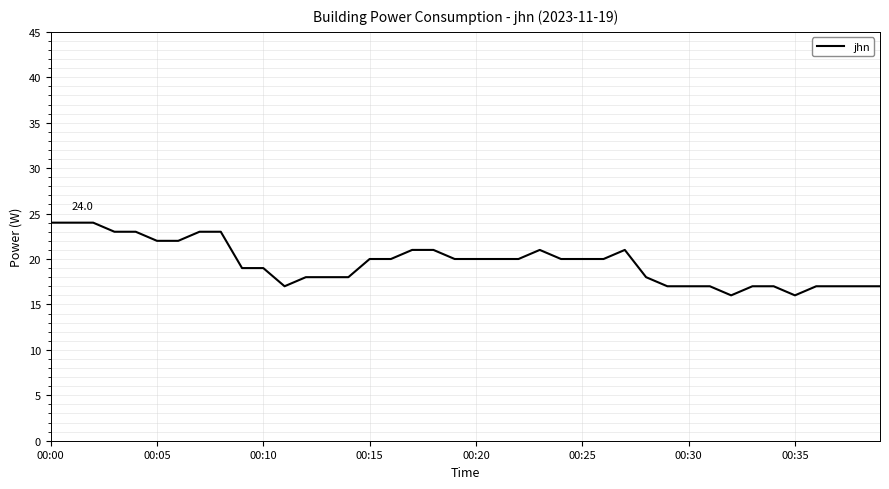

What is the maximum value shown in the chart?

24